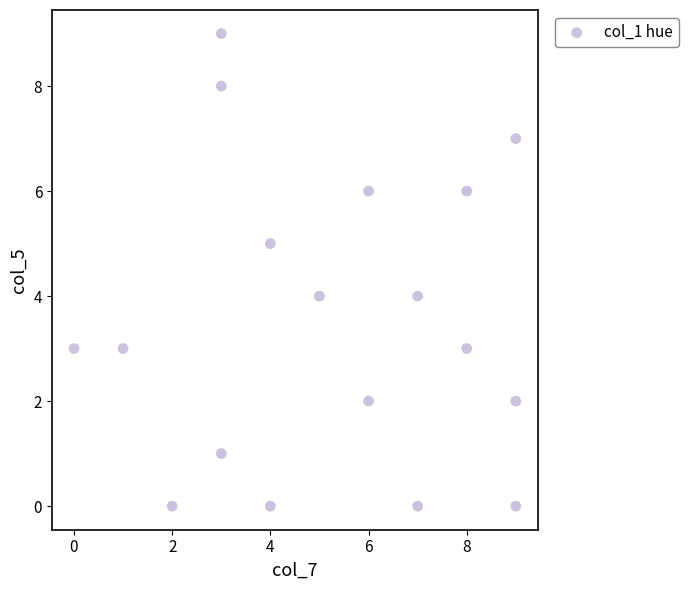

What is the range of Y values (max minus min)?

9